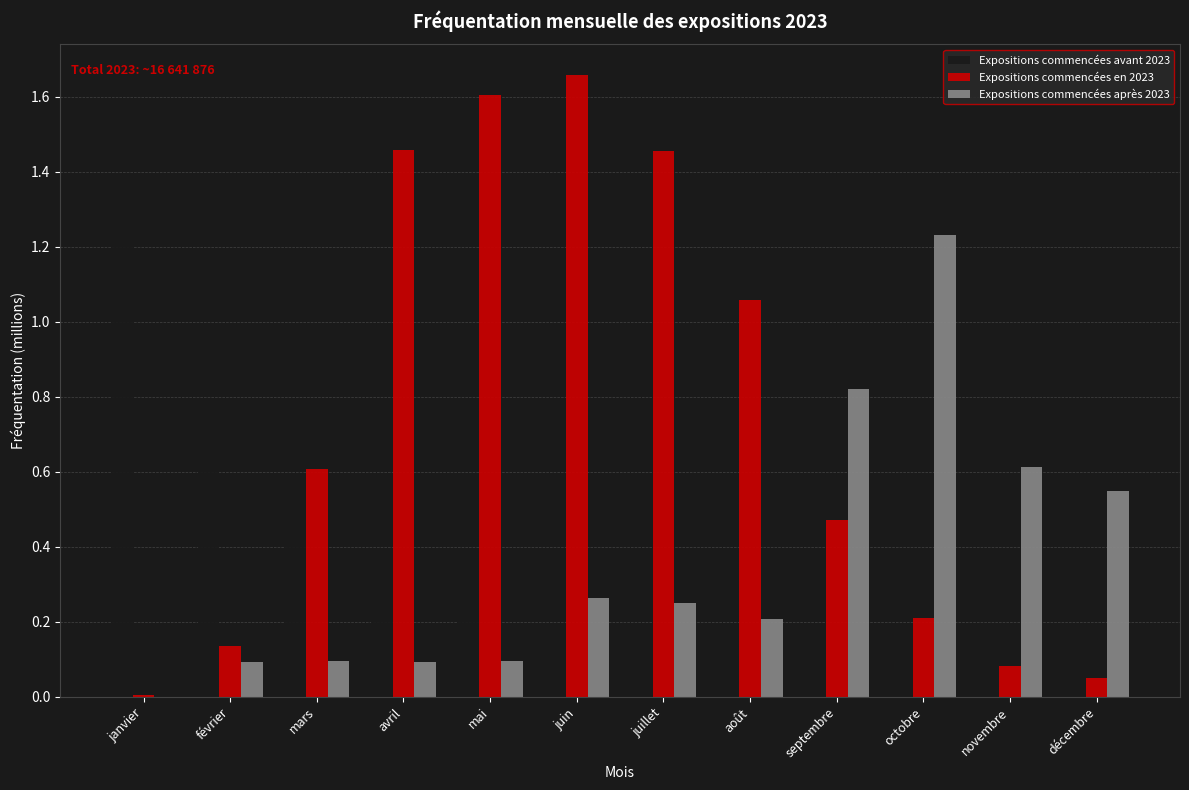

Are the bars grouped side by side (vs. stacked)?

Yes